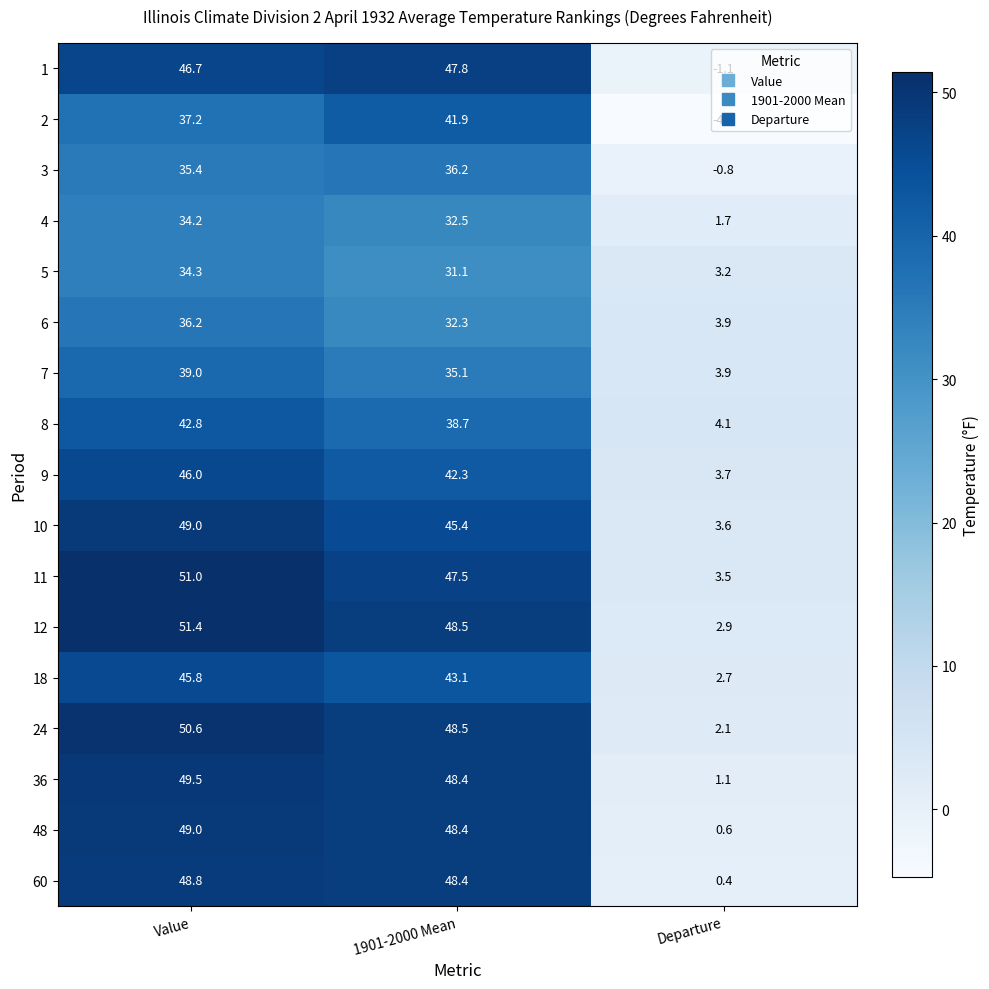

What is the difference between the highest and lowest values at Departure?

8.8